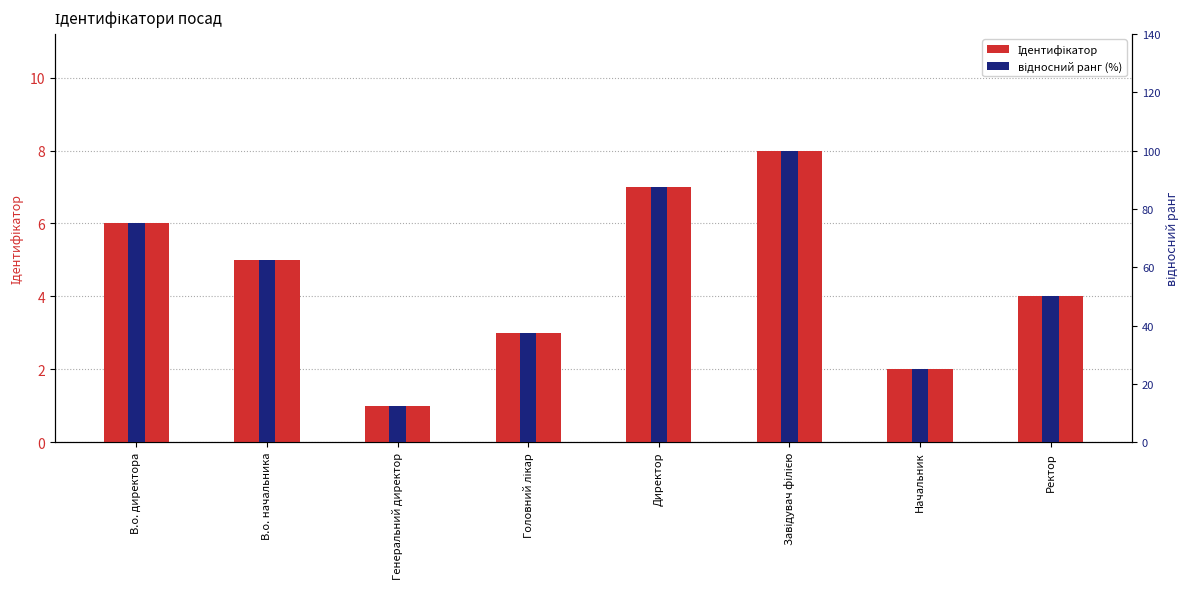

What is the value of the Ідентифікатор bar at the 2nd from the left?

5.0